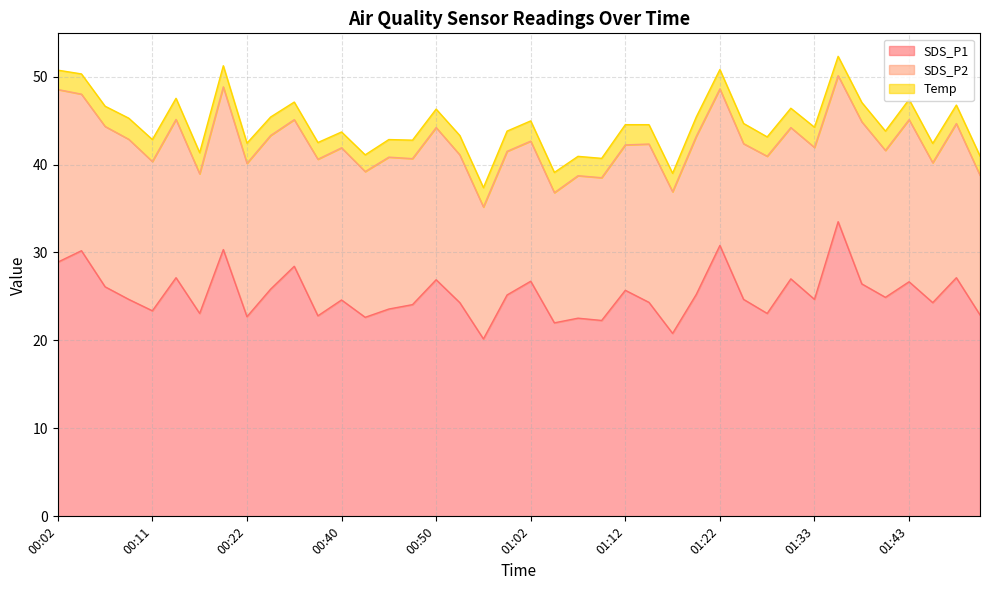

Count the number of categories in the chart.

40